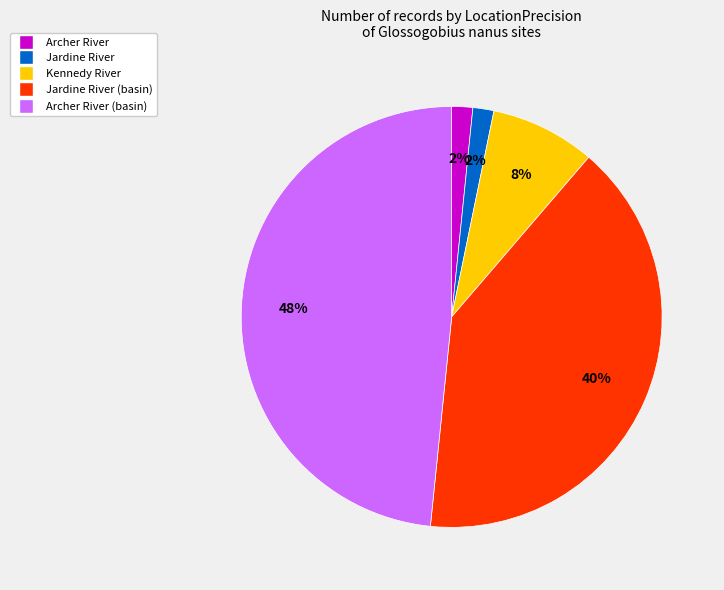

Does any single category account for the majority?

No